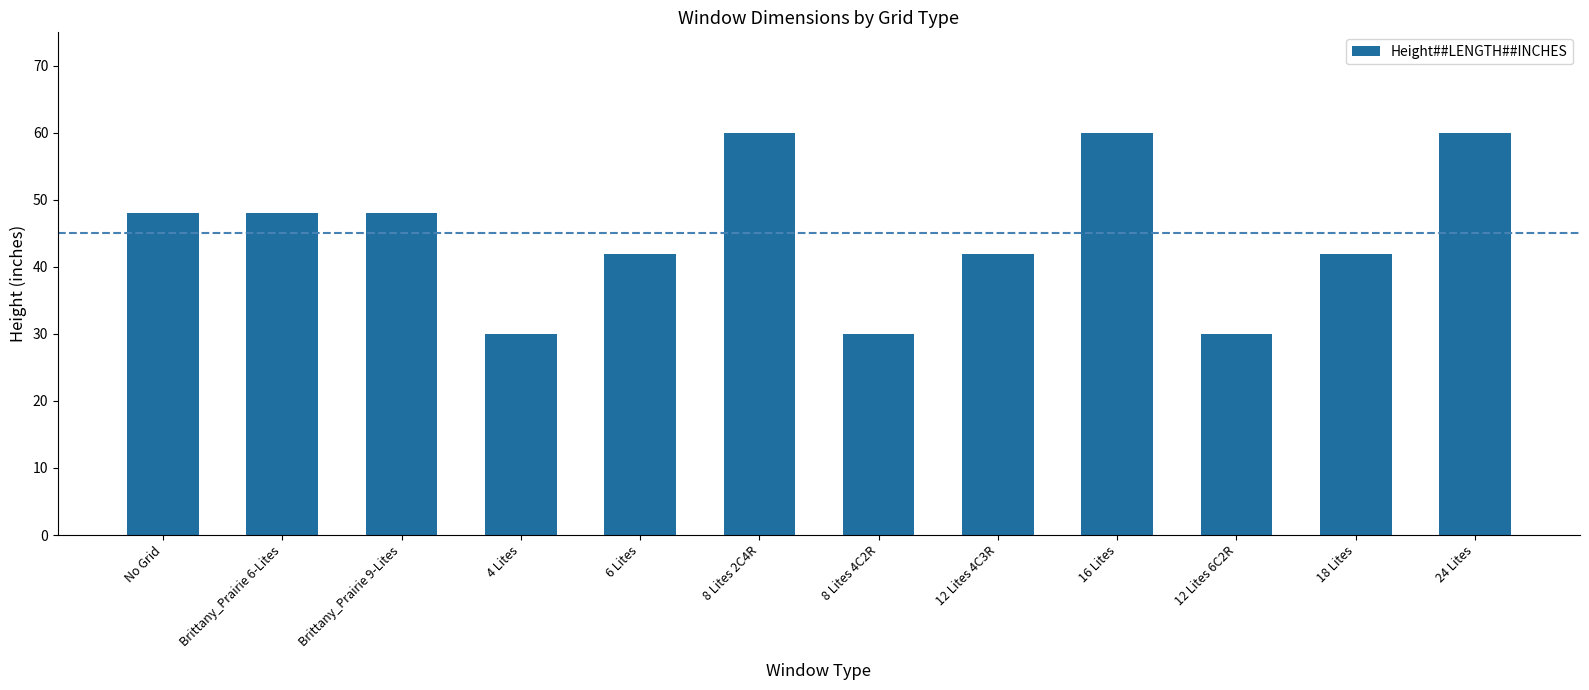

What is the greatest value displayed?

60